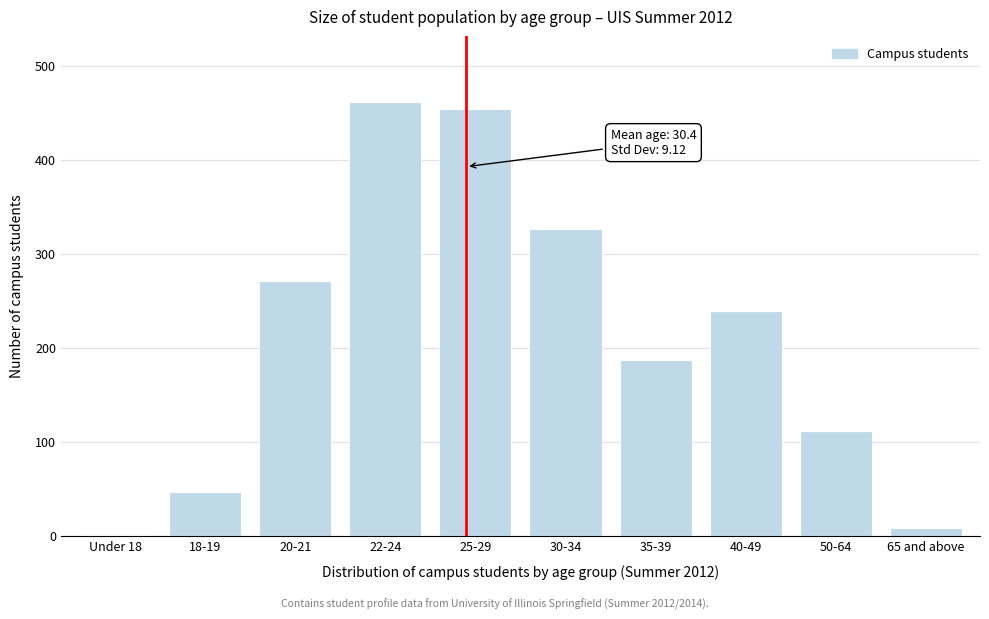

Reading left to right, extract all data points from this chart.

Under 18=1	18-19=47	20-21=271	22-24=462	25-29=454	30-34=326	35-39=187	40-49=239	50-64=111	65 and above=8